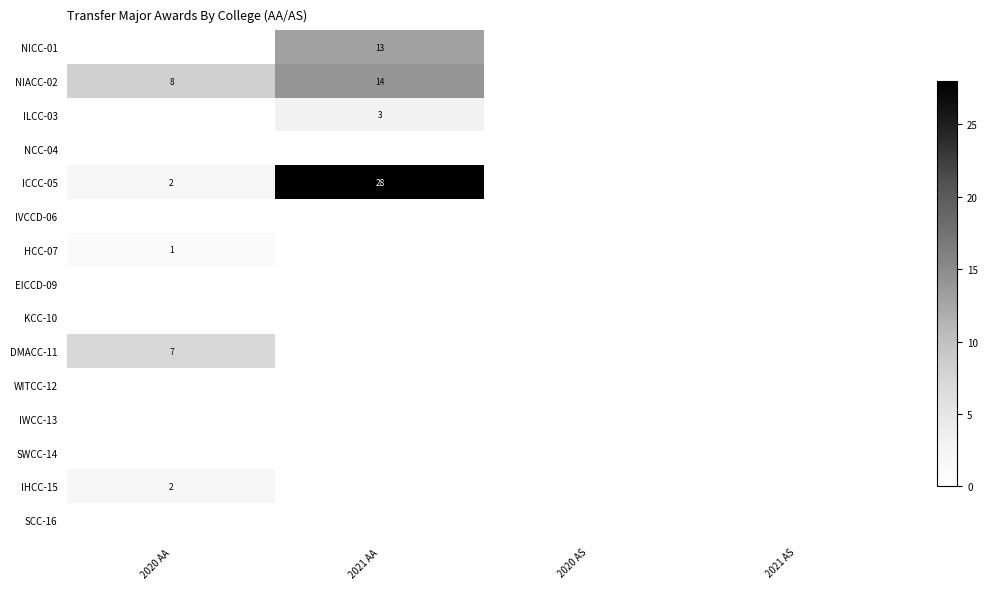

True or false: HCC-07 has a value of 1 at 2020 AA.

True